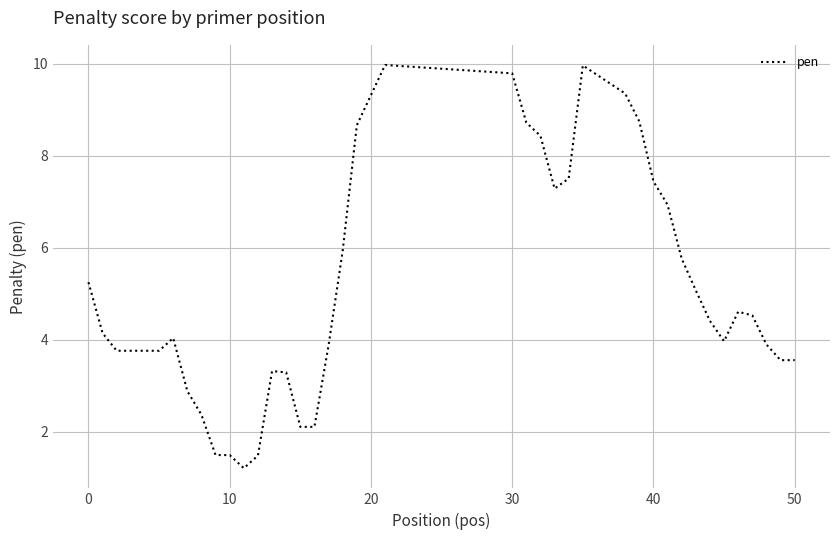

Count the number of categories in the chart.

40